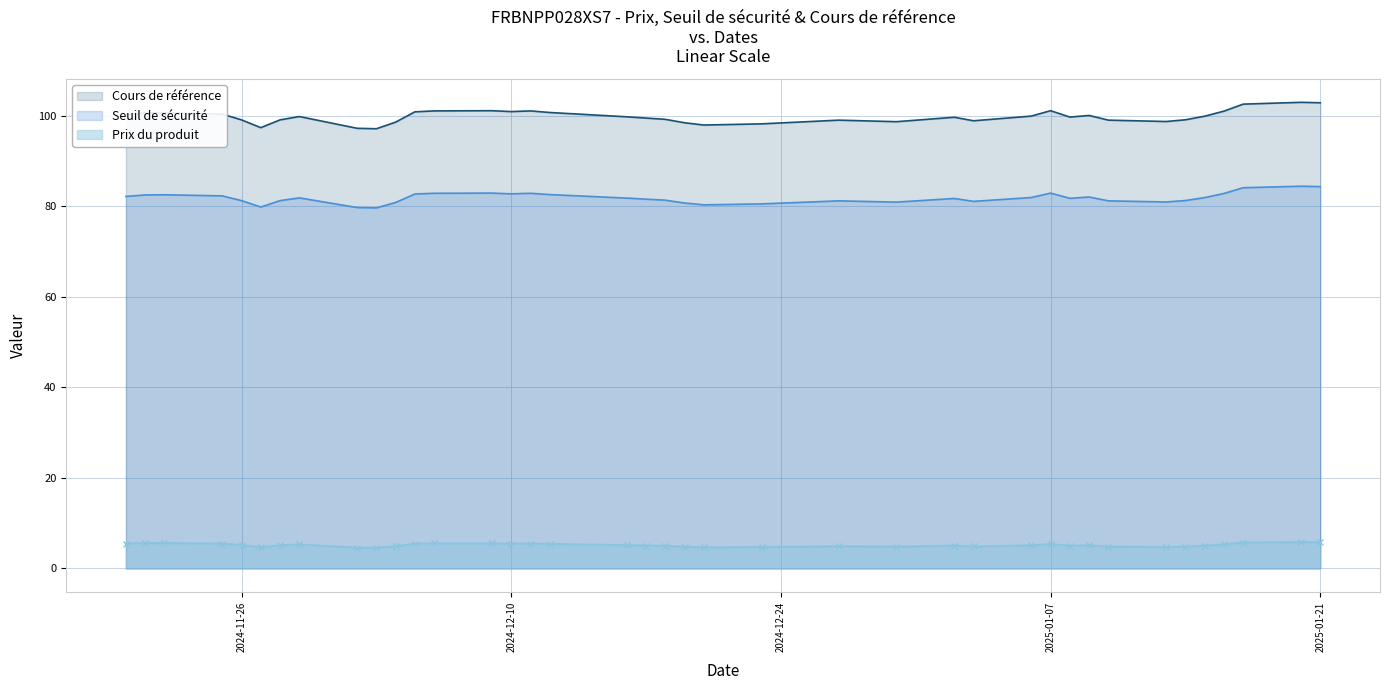

What is the difference between the maximum and minimum values in the Seuil de sécurité series?

4.8